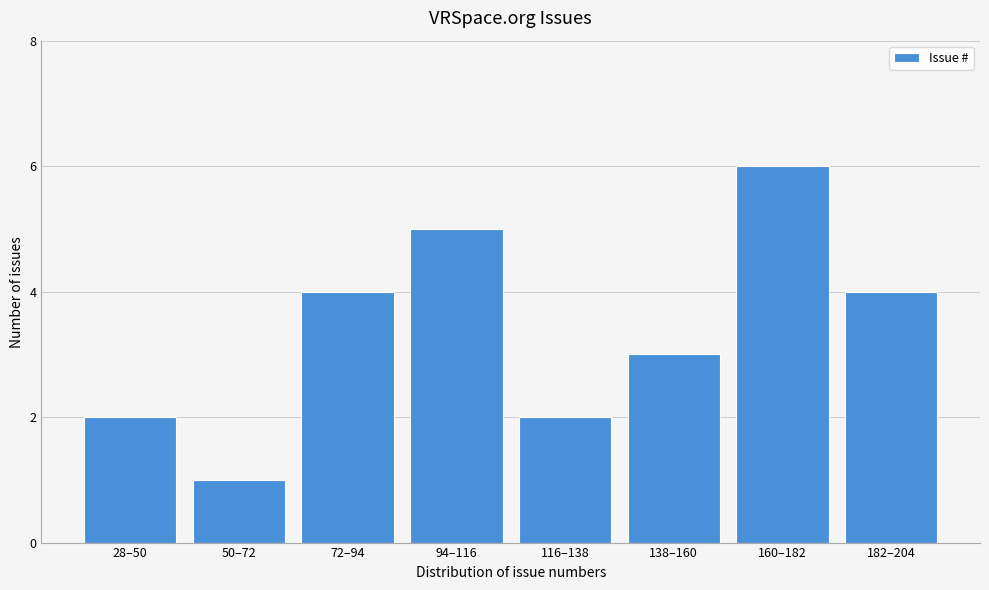

Reading left to right, list all the values displayed in this chart.

28–50=2	50–72=1	72–94=4	94–116=5	116–138=2	138–160=3	160–182=6	182–204=4